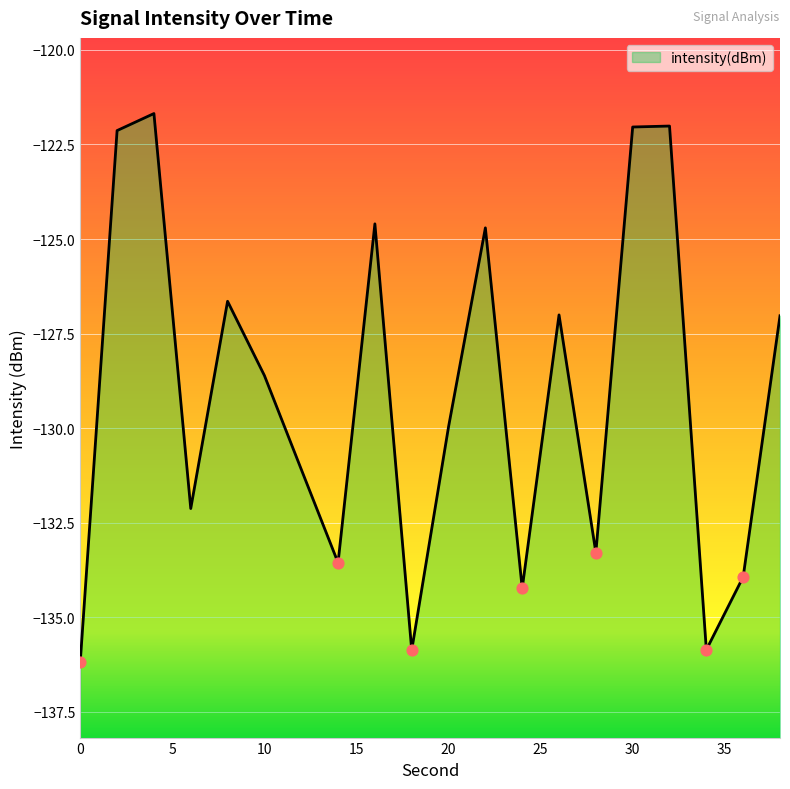

What is the change in value from 18 to 32?

+13.9